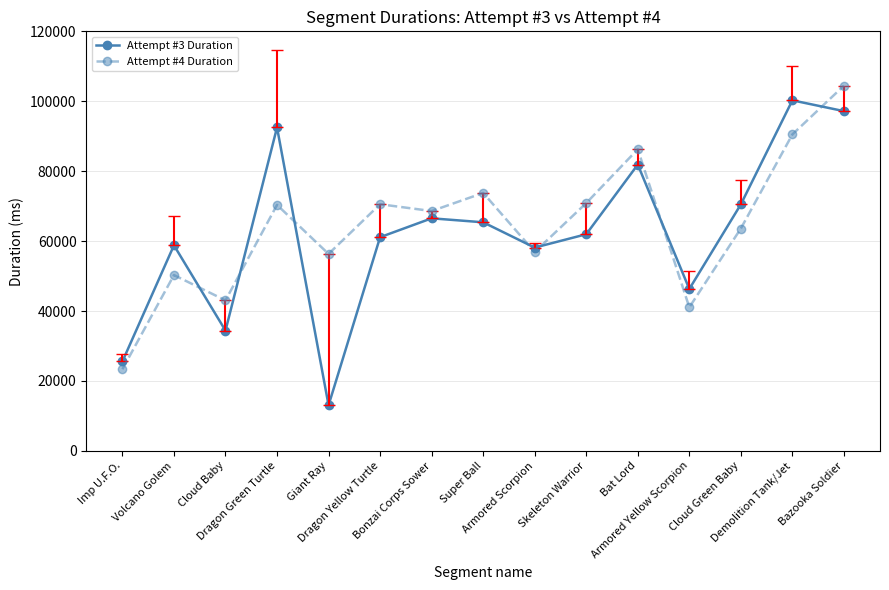

What is the difference between the maximum and second lowest values in the Attempt #4 Duration series?

63400